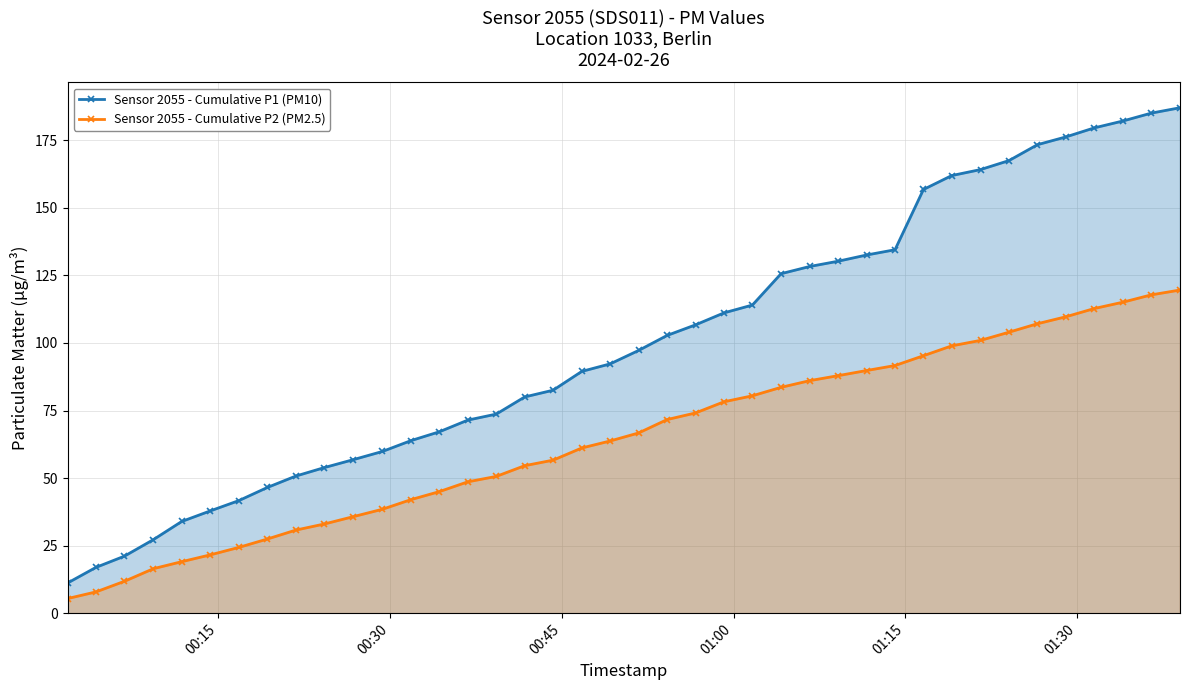

What is the value of the Sensor 2055 - Cumulative P1 (PM10) point at the 24th from the left?

111.2